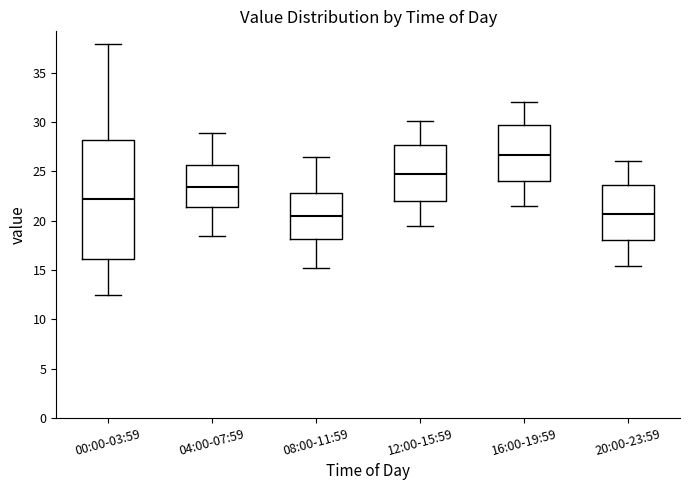

Reading left to right, transcribe this box plot: for each box, give where its median line is, the range the box spans, and where its two whiskers end, as read against the y-axis. The values are not printed on the chart, so give them approximately, as read against the axis.

00:00-03:59: median 22.0, box 16.0 to 28.0, whiskers 12.5 to 38.0
04:00-07:59: median 23.5, box 21.5 to 25.5, whiskers 18.5 to 29.0
08:00-11:59: median 20.5, box 18.0 to 23.0, whiskers 15.0 to 26.5
12:00-15:59: median 24.5, box 22.0 to 27.5, whiskers 19.5 to 30.0
16:00-19:59: median 26.5, box 24.0 to 29.5, whiskers 21.5 to 32.0
20:00-23:59: median 20.5, box 18.0 to 23.5, whiskers 15.5 to 26.0